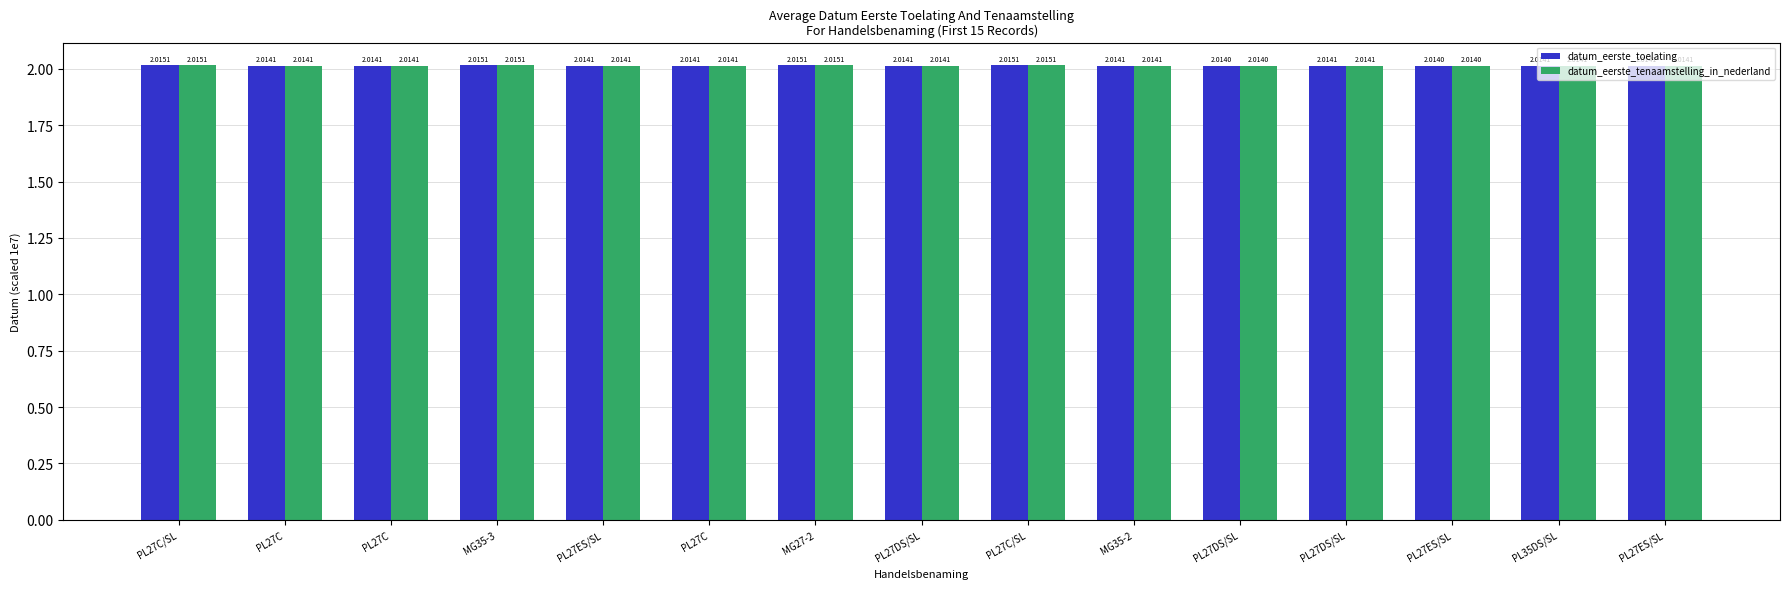

What are all the series names shown in the legend?

datum_eerste_toelating, datum_eerste_tenaamstelling_in_nederland